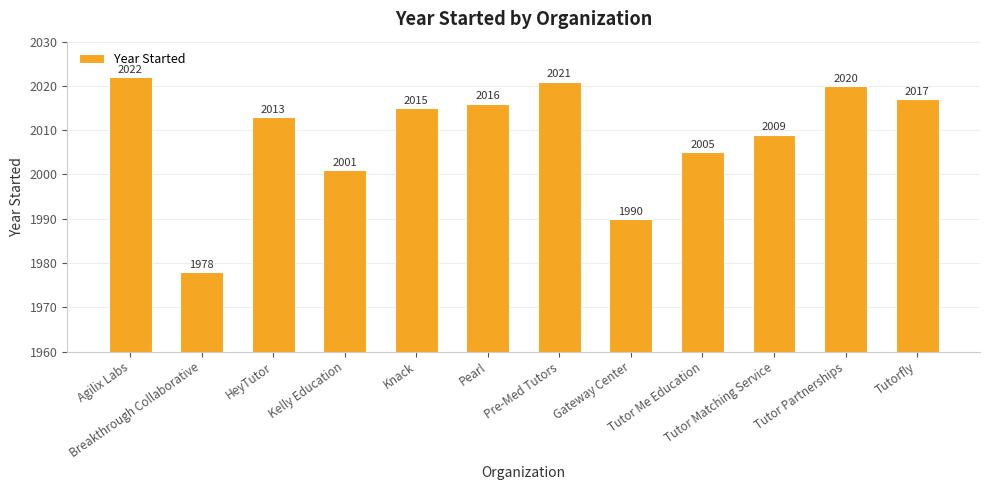

Does the chart contain stacked bars?

No